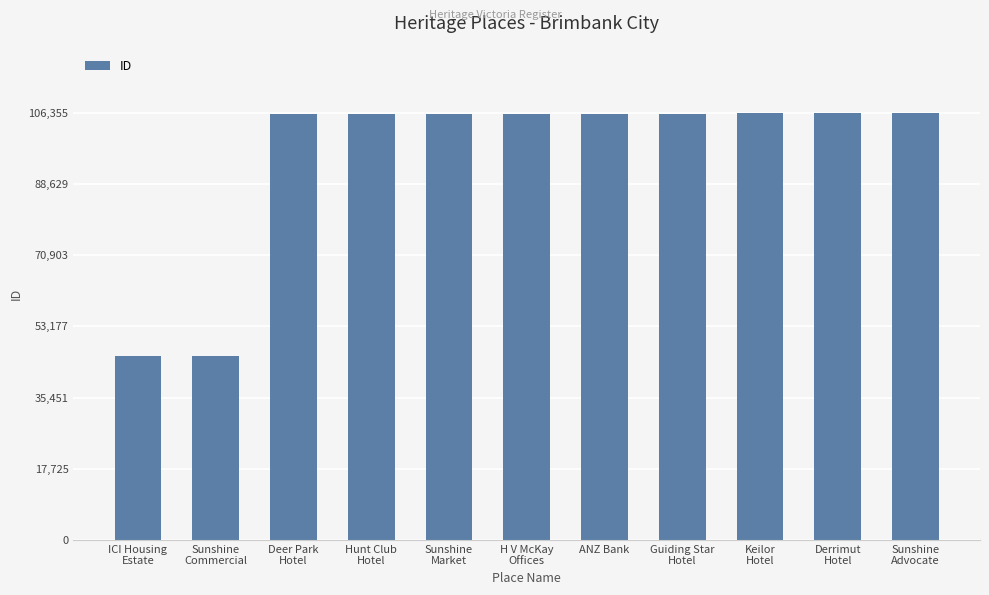

The value at ANZ Bank is 106051. True or false?

True